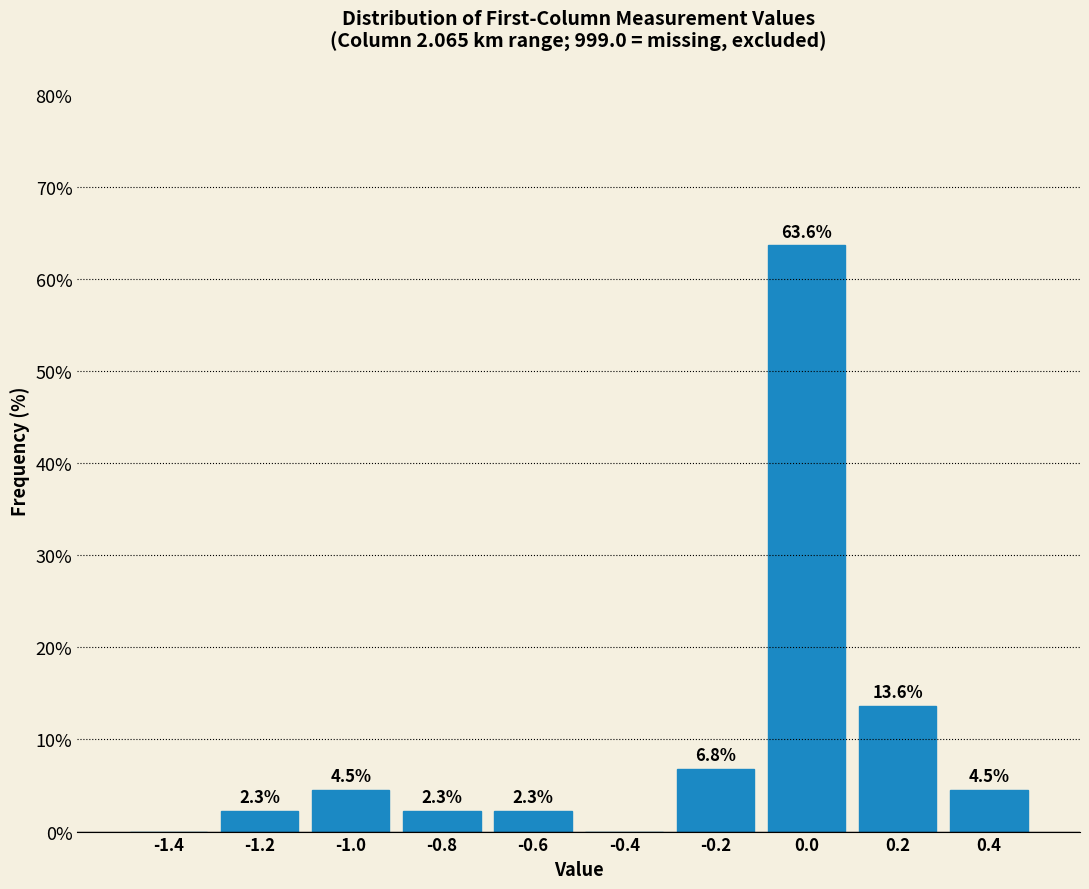

Over which range of the x-axis is the bar tallest?

-0.1 to 0.1